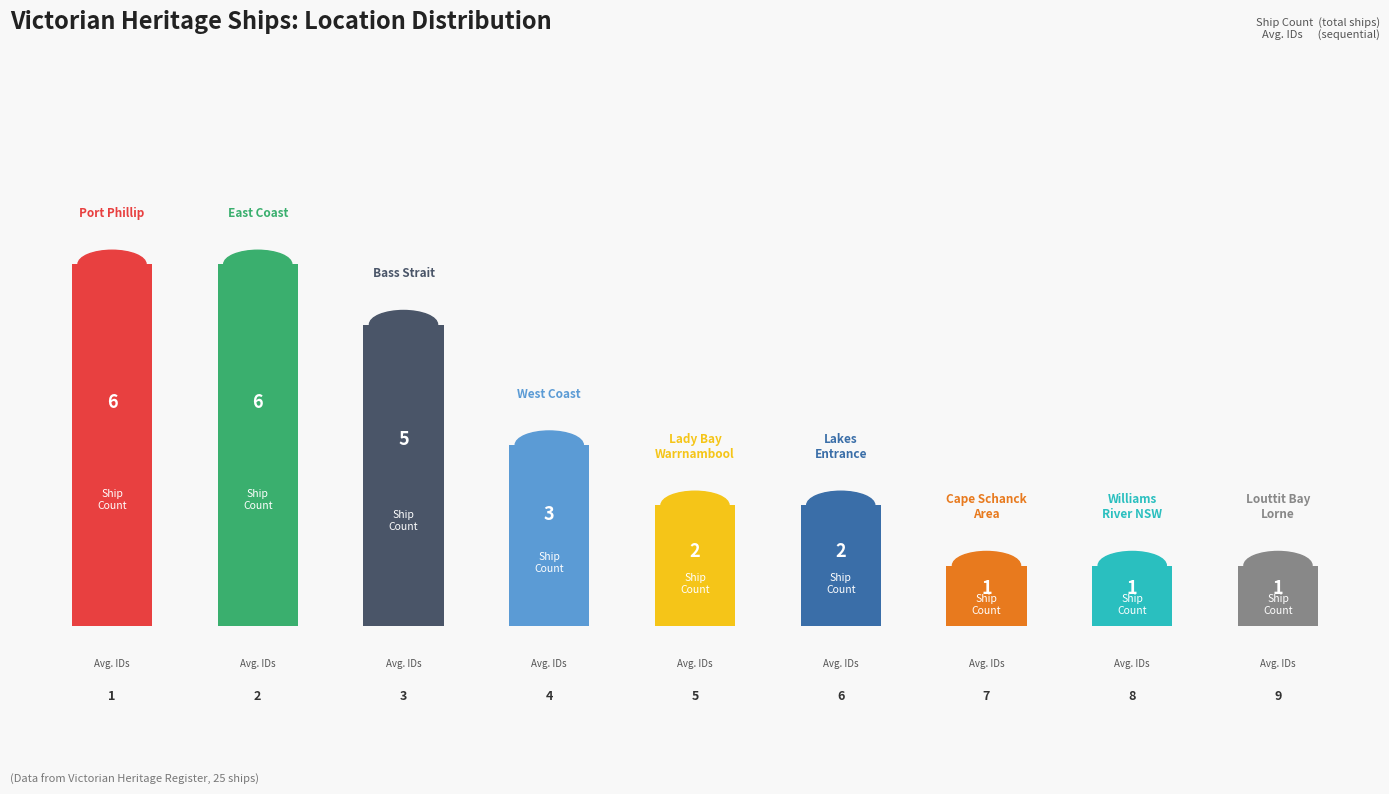

Count the values in the range 1 to 5.

7